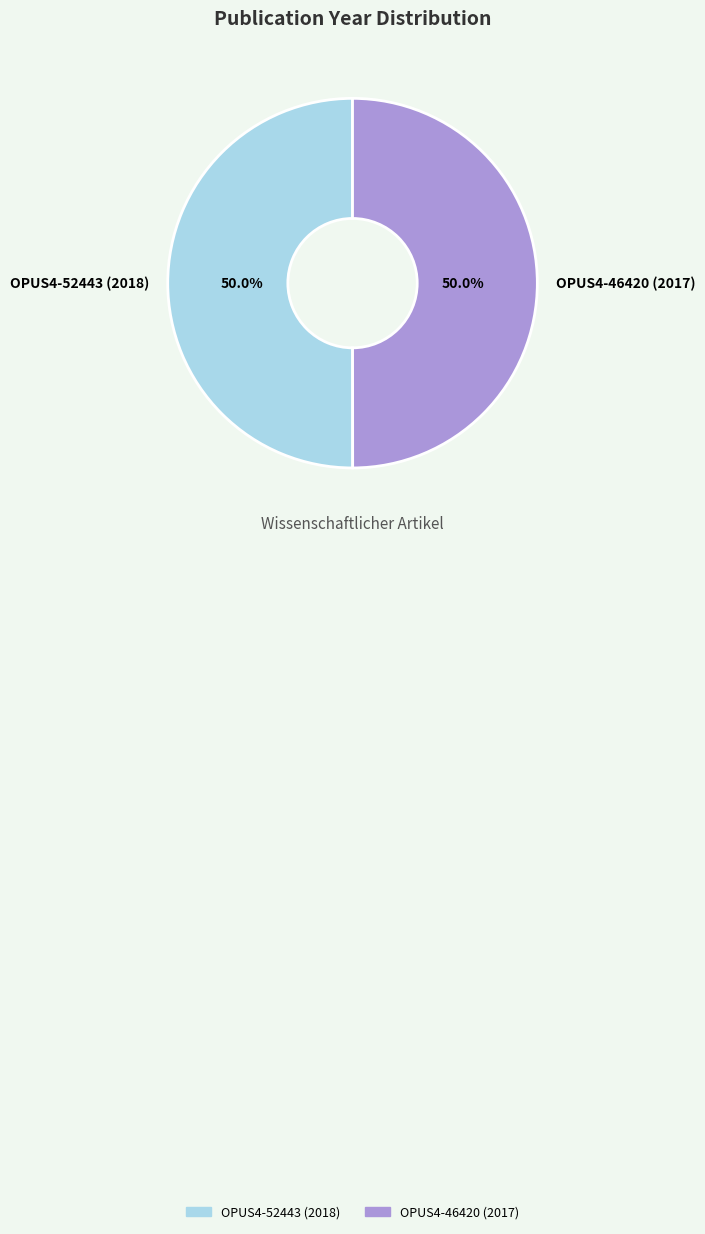

How many segments does this pie chart have?

2